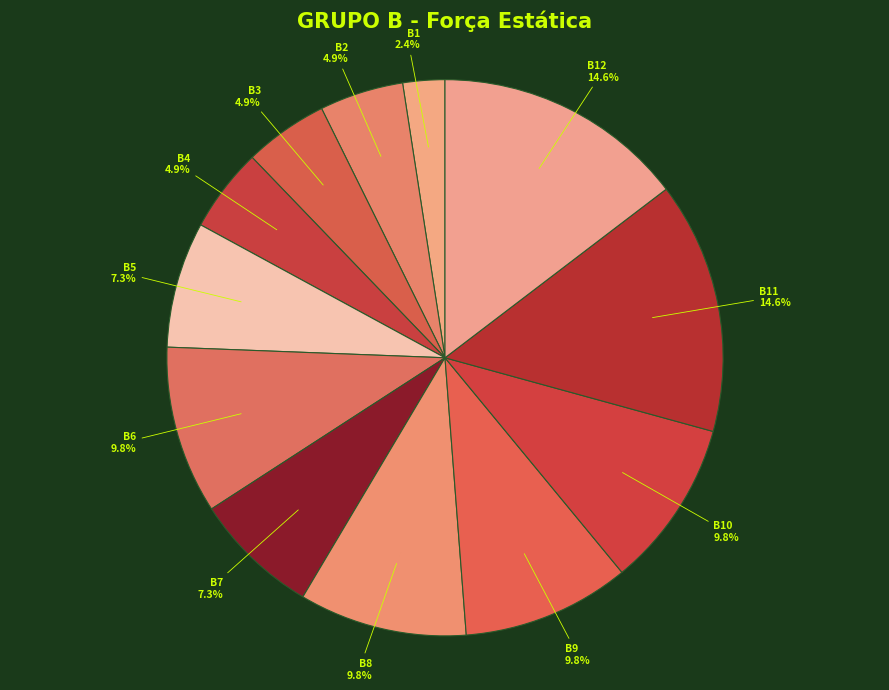

Is there any slice that represents more than half of the pie?

No